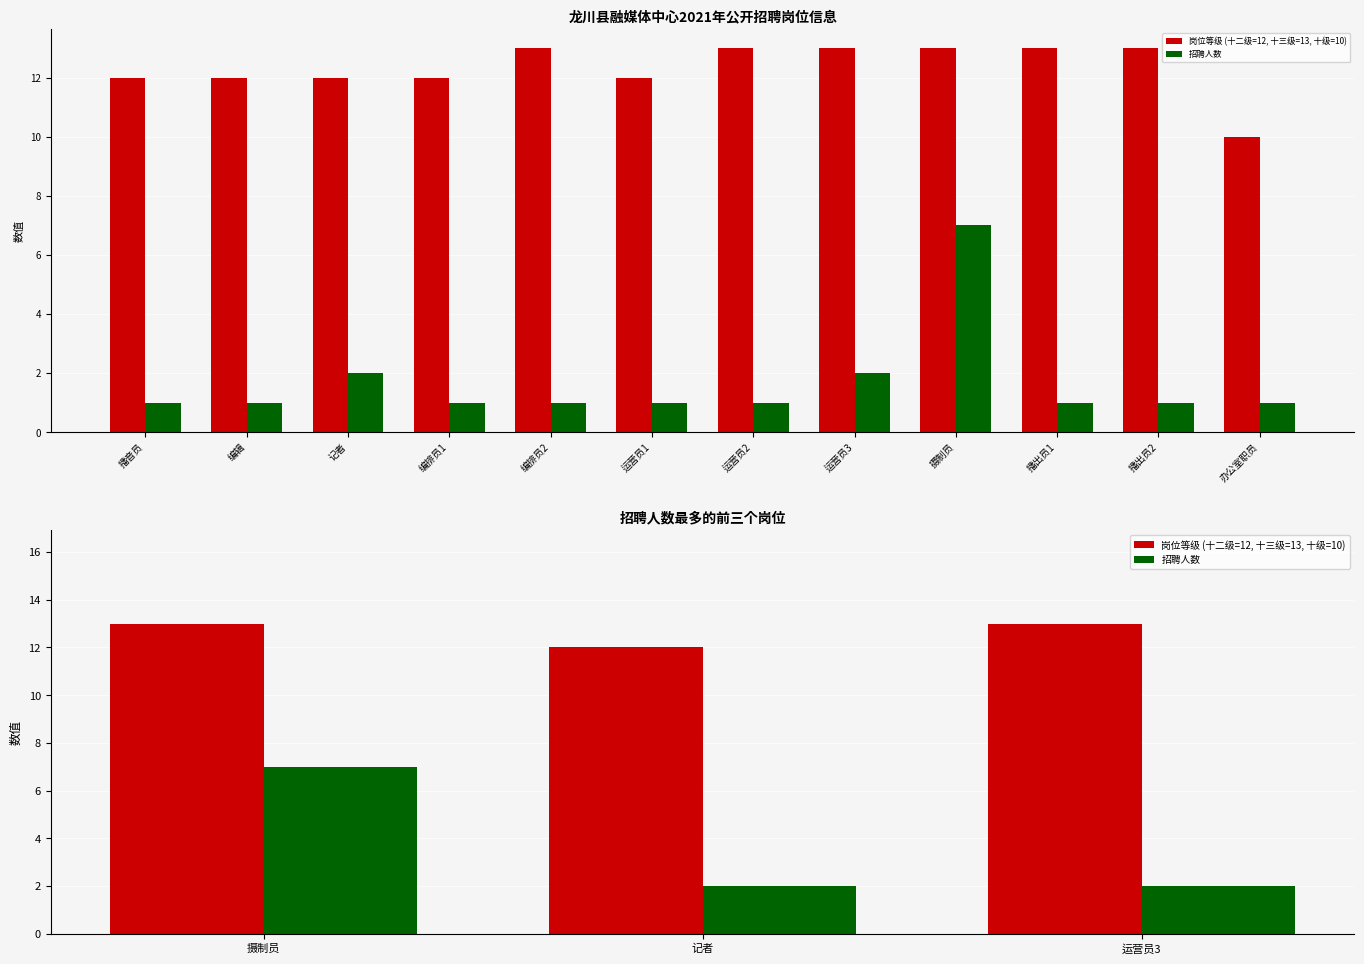

Is it true that 岗位等级 (十二级=12, 十三级=13, 十级=10) equals 4 at 摄制员?

False